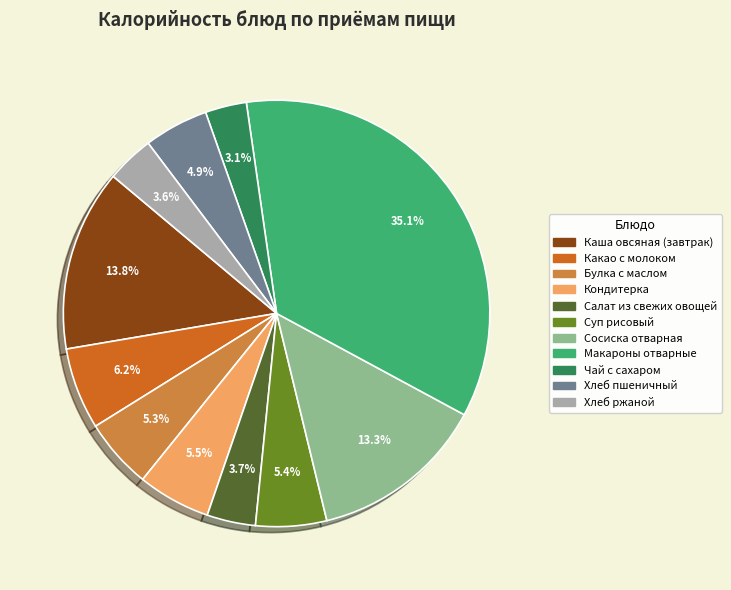

To the nearest percent, what is the average slice percentage?

9%